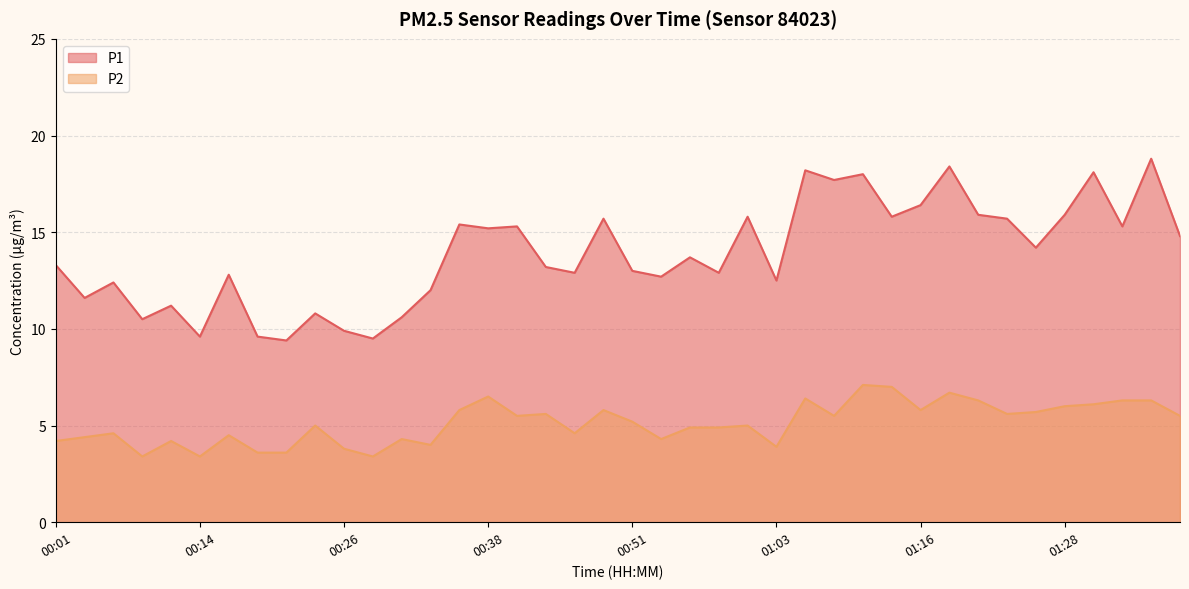

What is the difference between the P2 values at 00:48 and 00:28?

2.4